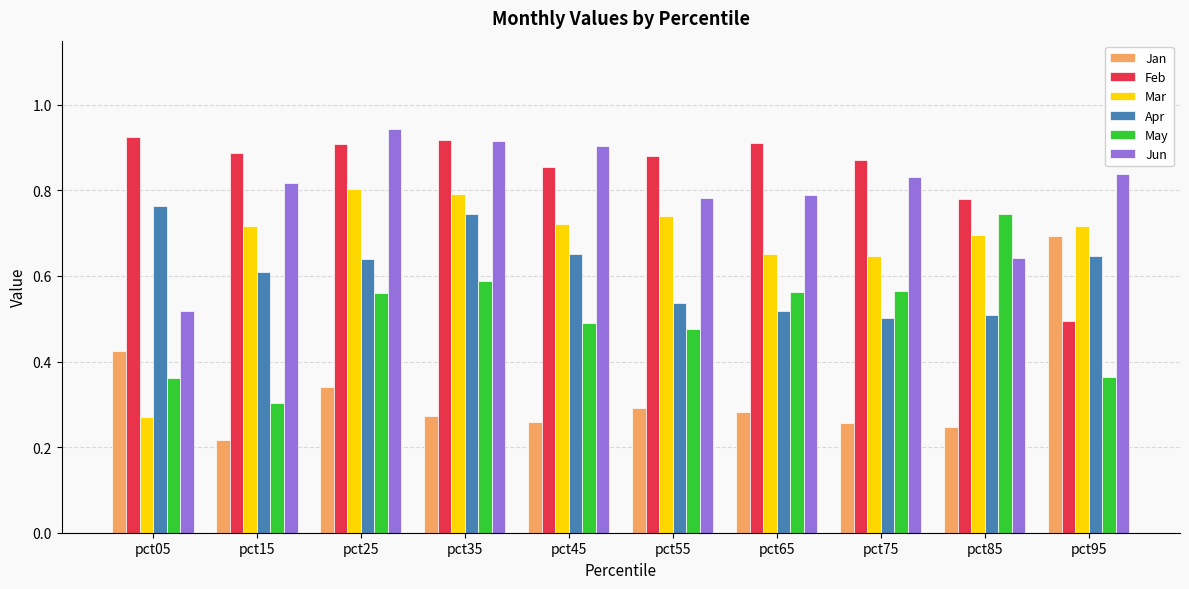

At which label does May reach its minimum?

pct15